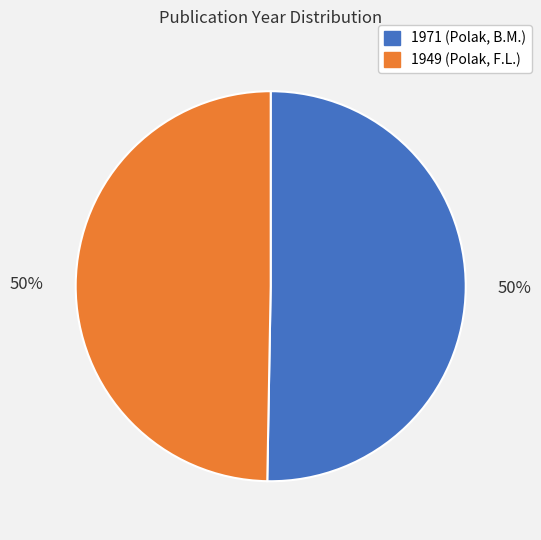

What is the ratio of the value at 1971 (Polak, B.M.) to the value at 1949 (Polak, F.L.)?

1.0